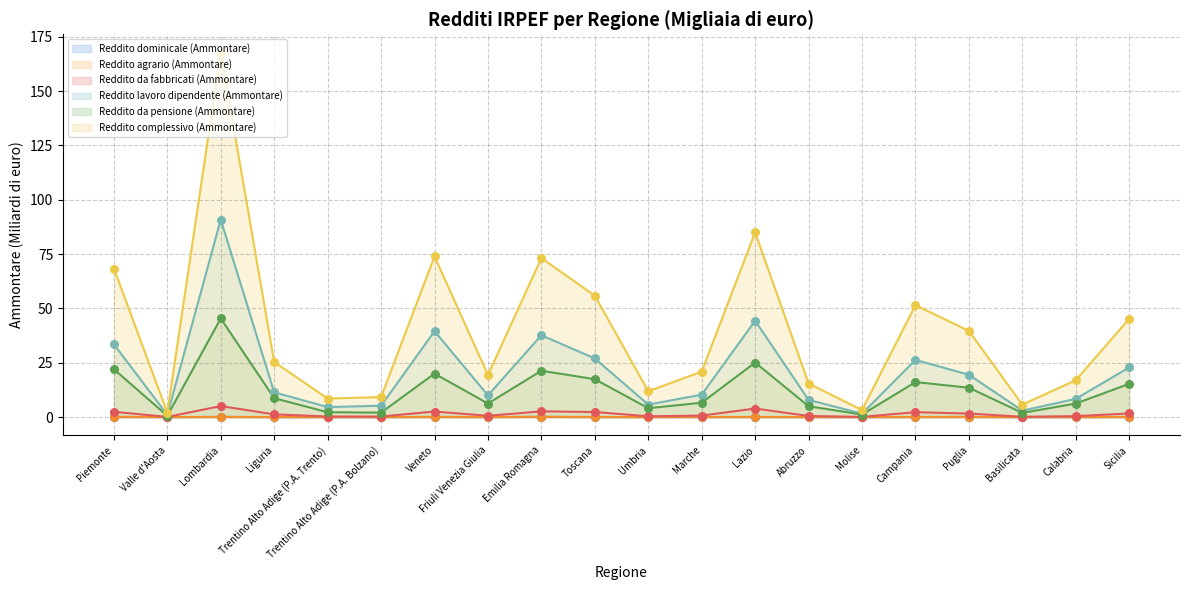

Which series reaches the maximum Y coordinate?

Reddito complessivo (Ammontare)